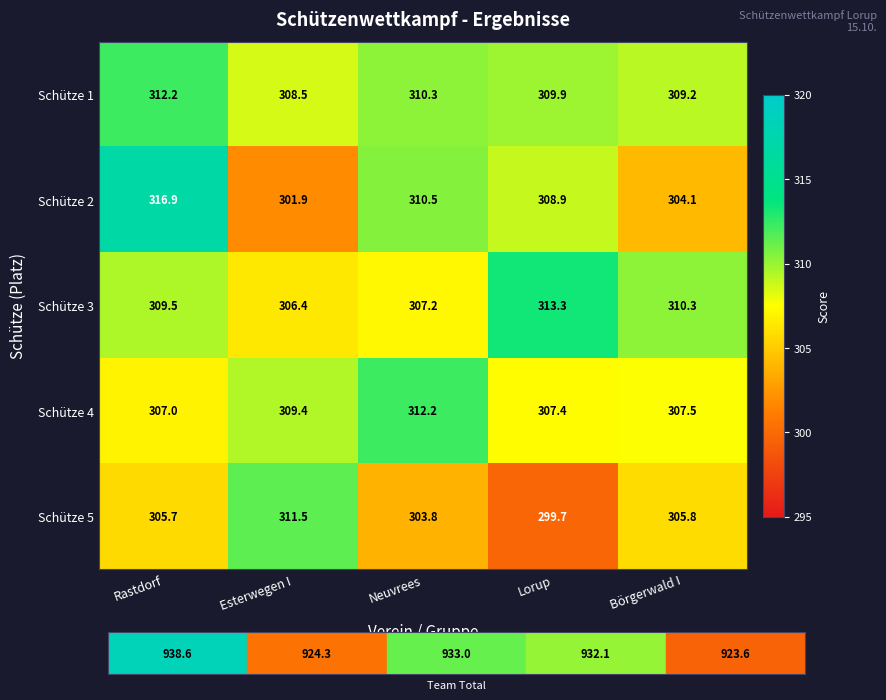

The value of Schütze 3 at Börgerwald I is 538.6. True or false?

False